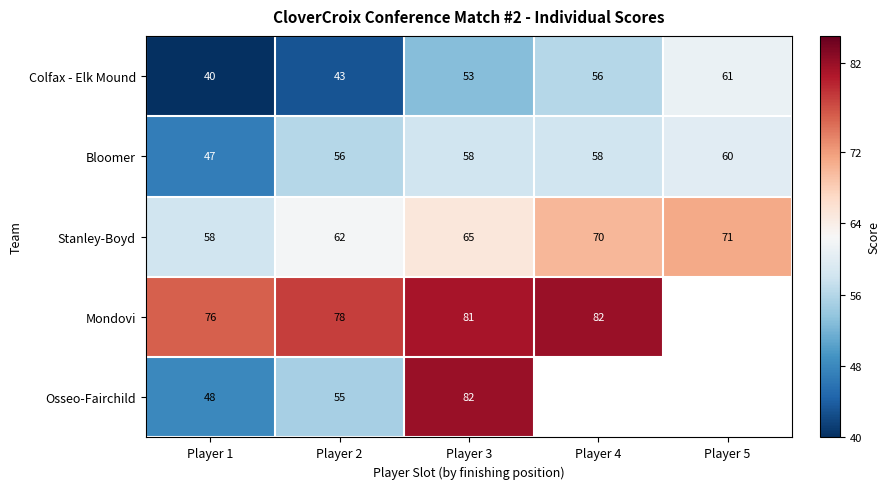

The value of Colfax - Elk Mound at Player 4 is 56. True or false?

True